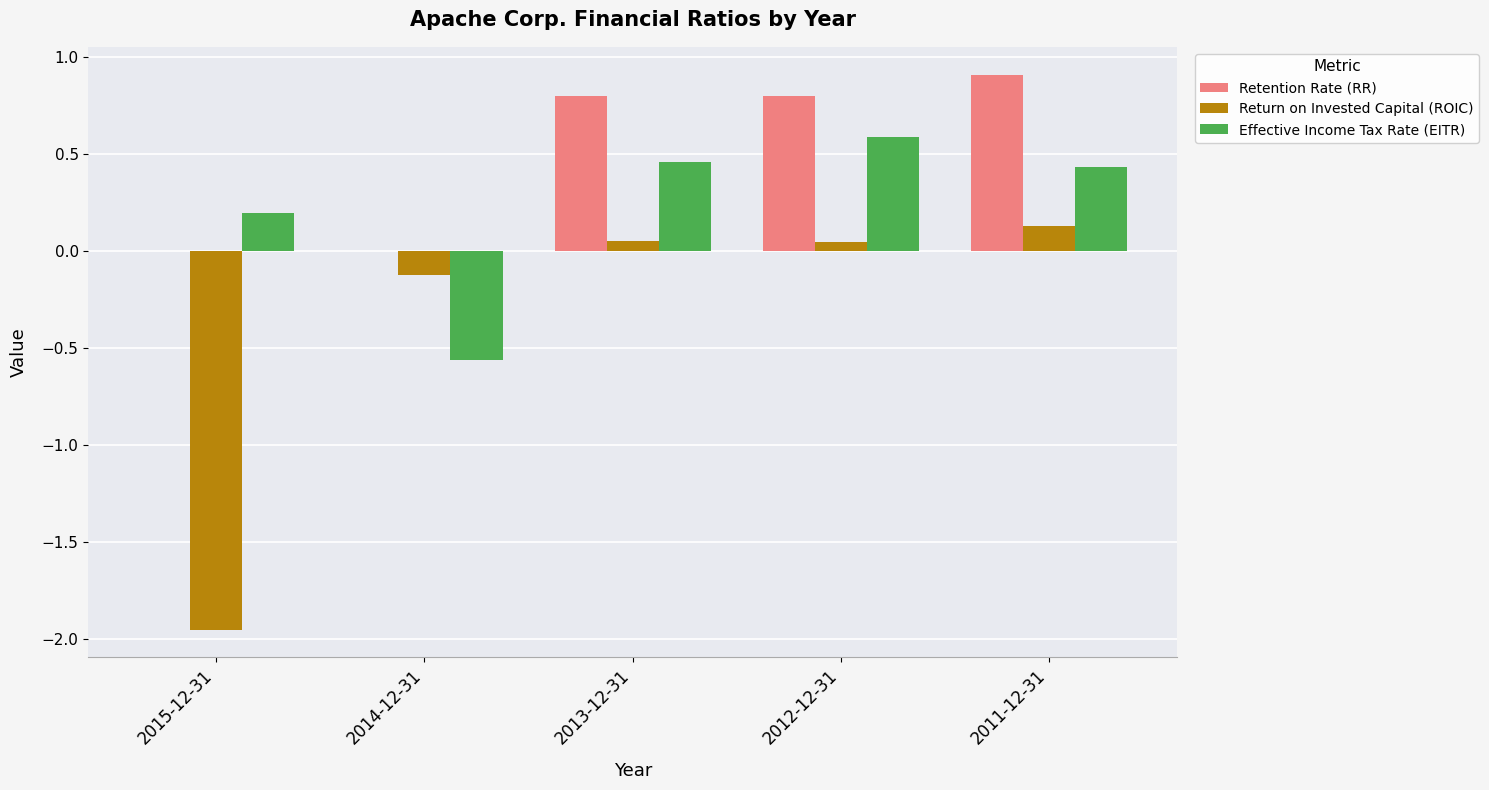

What is the greatest value displayed?

0.9